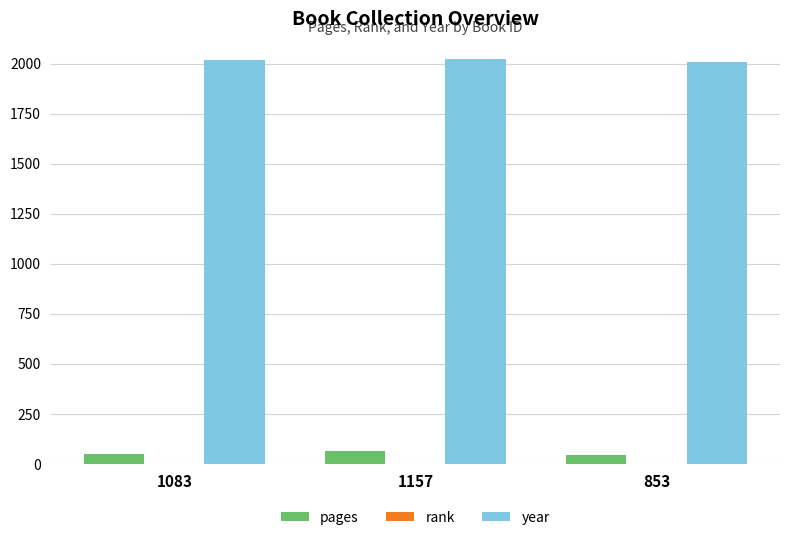

How many groups of bars are there?

3